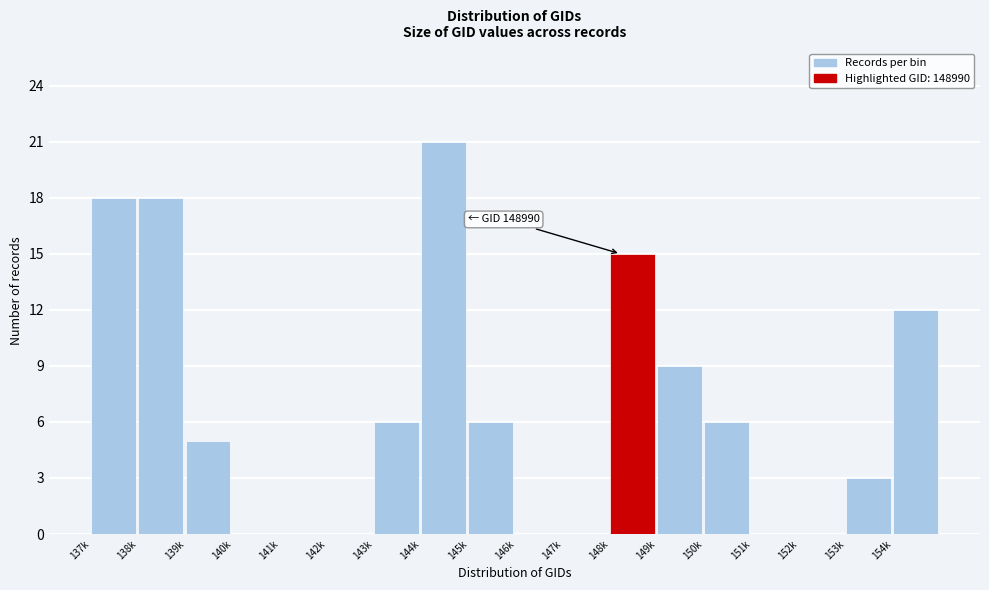

Reading right to left, what are all the values shown in this chart?

154k=12	153k=3	152k=0	151k=0	150k=6	149k=9	148k=15	147k=0	146k=0	145k=6	144k=21	143k=6	142k=0	141k=0	140k=0	139k=5	138k=18	137k=18